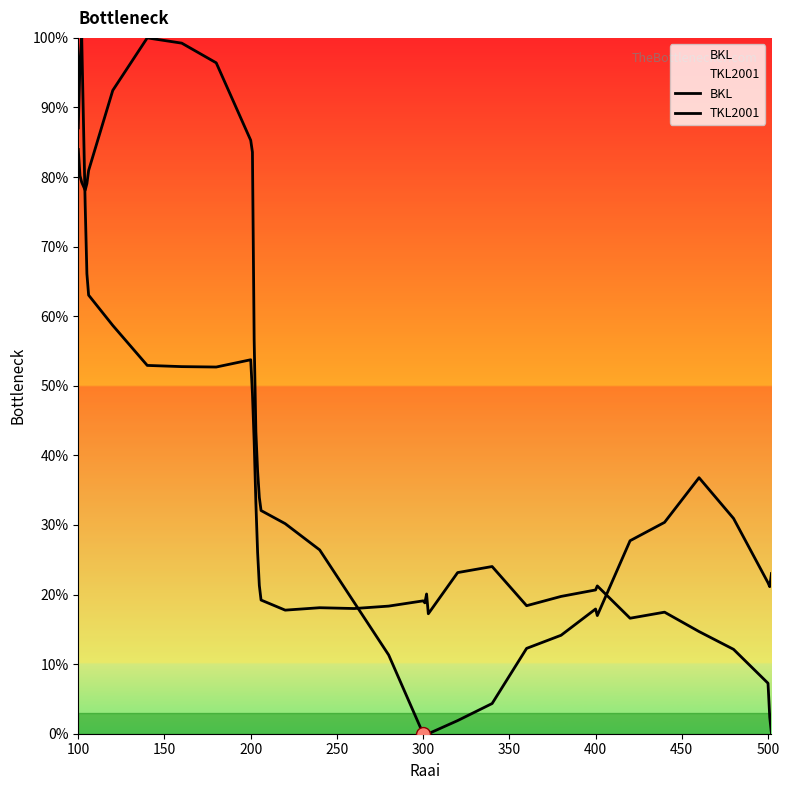

How many lines are shown in the chart?

2